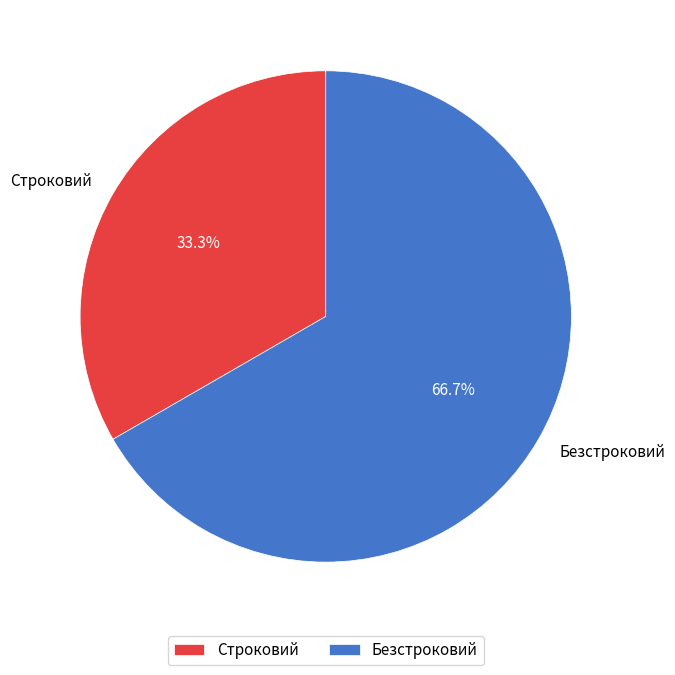

Does any single category account for the majority?

Yes